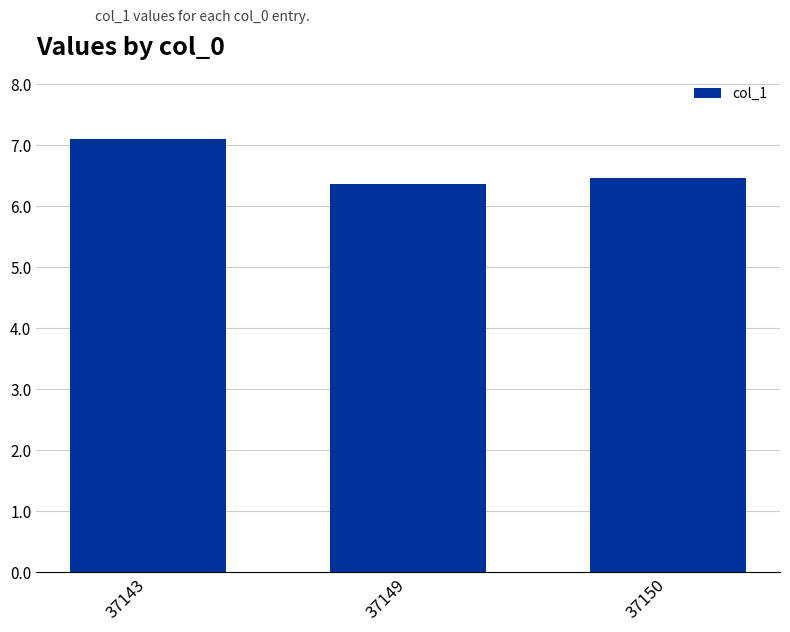

At which category does the chart reach its peak across all series?

37143